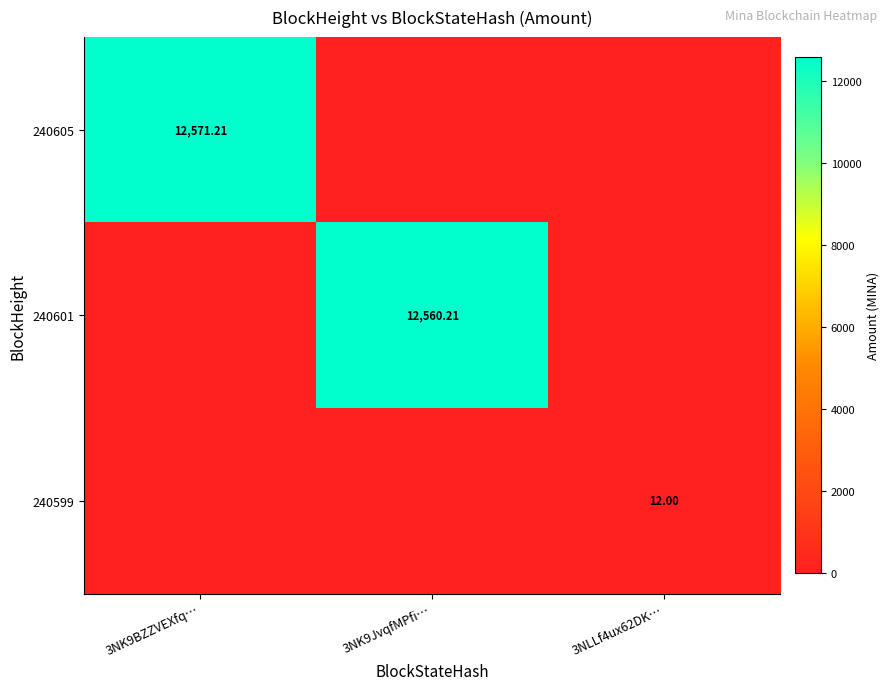

Which label corresponds to the largest value in the chart?

3NK9BZZVEXfq…